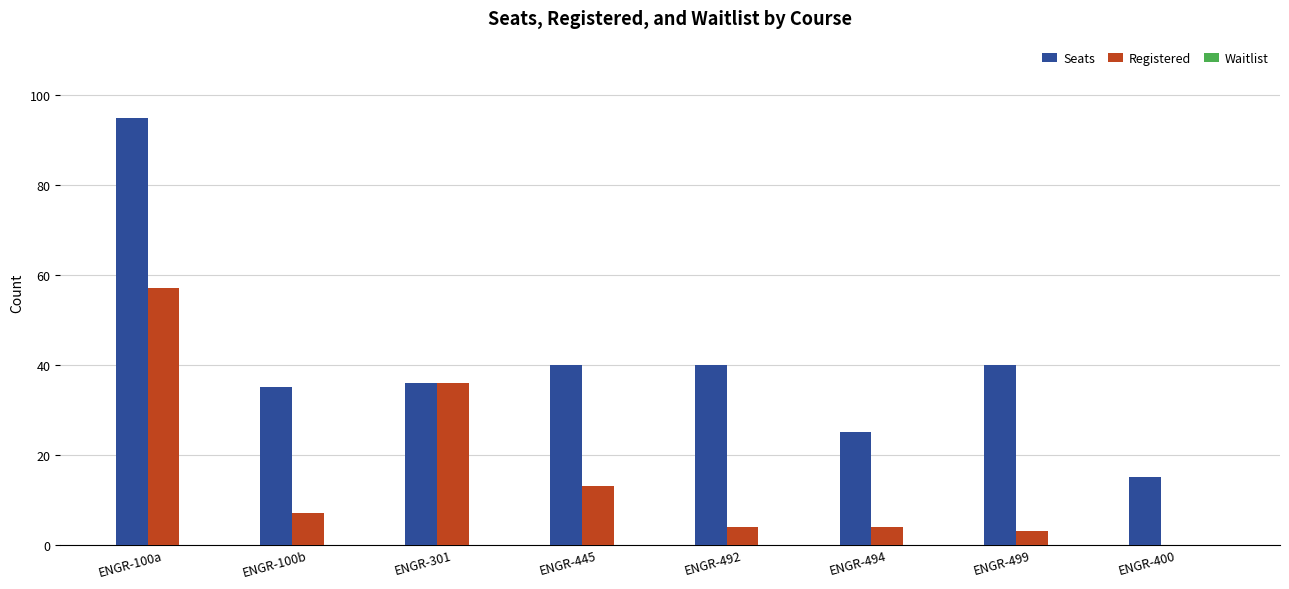

Are the bars horizontal?

No